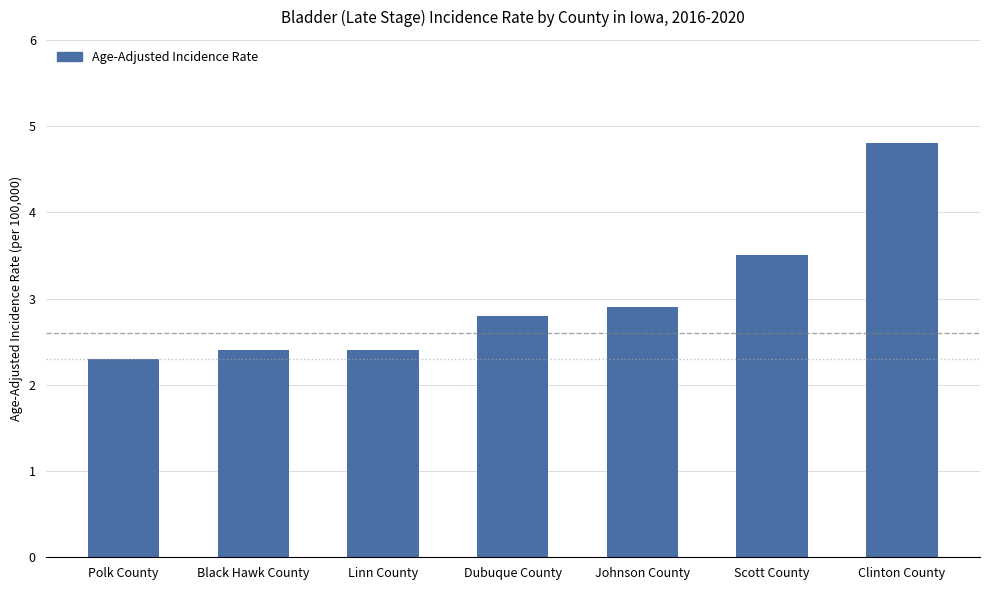

What is the difference between the maximum and minimum values?

2.5